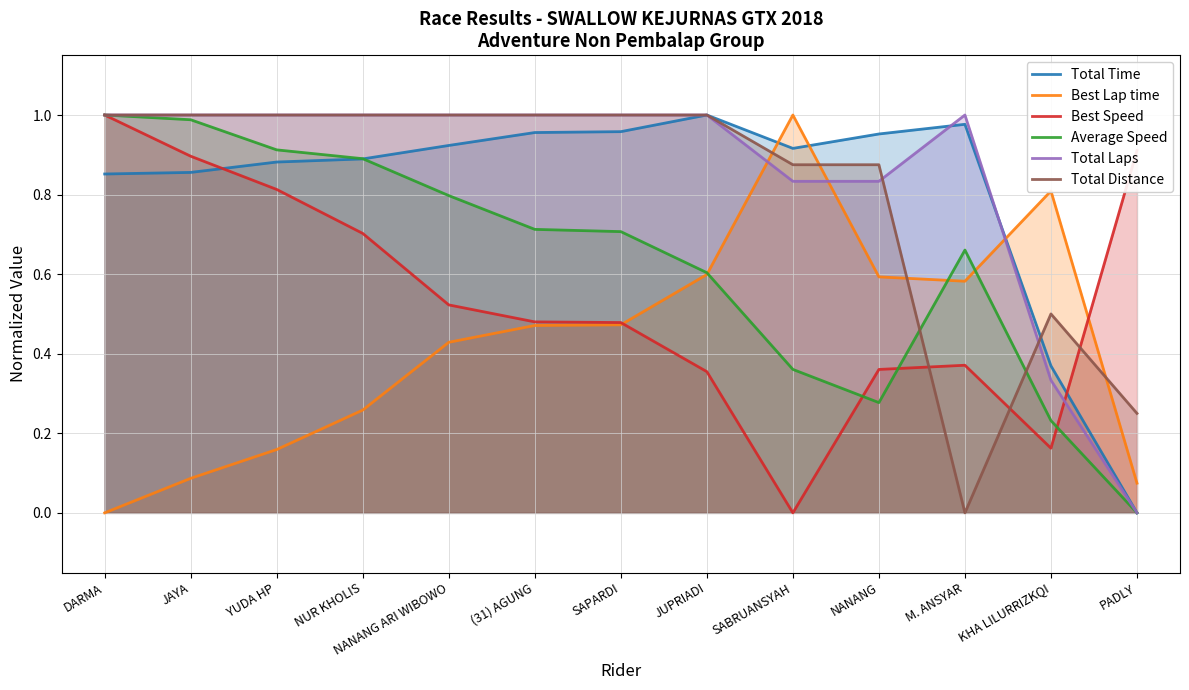

How many times do Total Laps and Best Lap time cross each other?

3